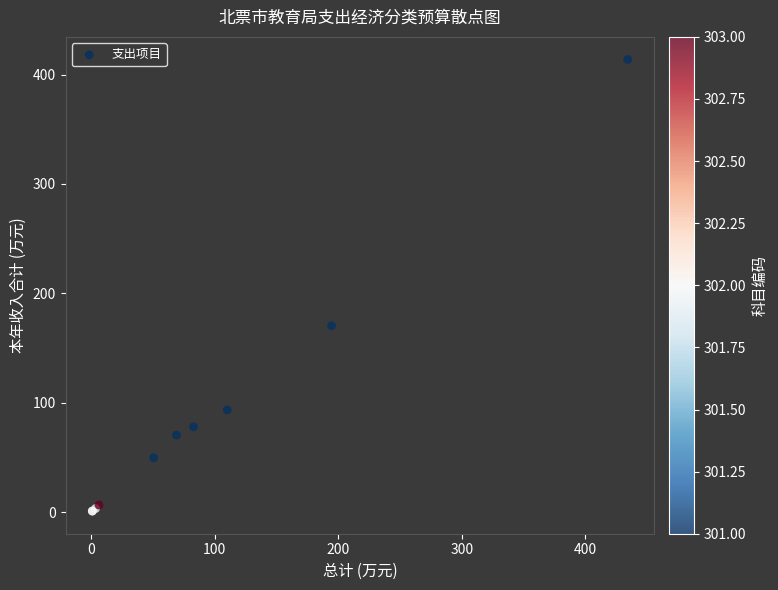

What Y value in the scatter plot is closest to 207?

170.4